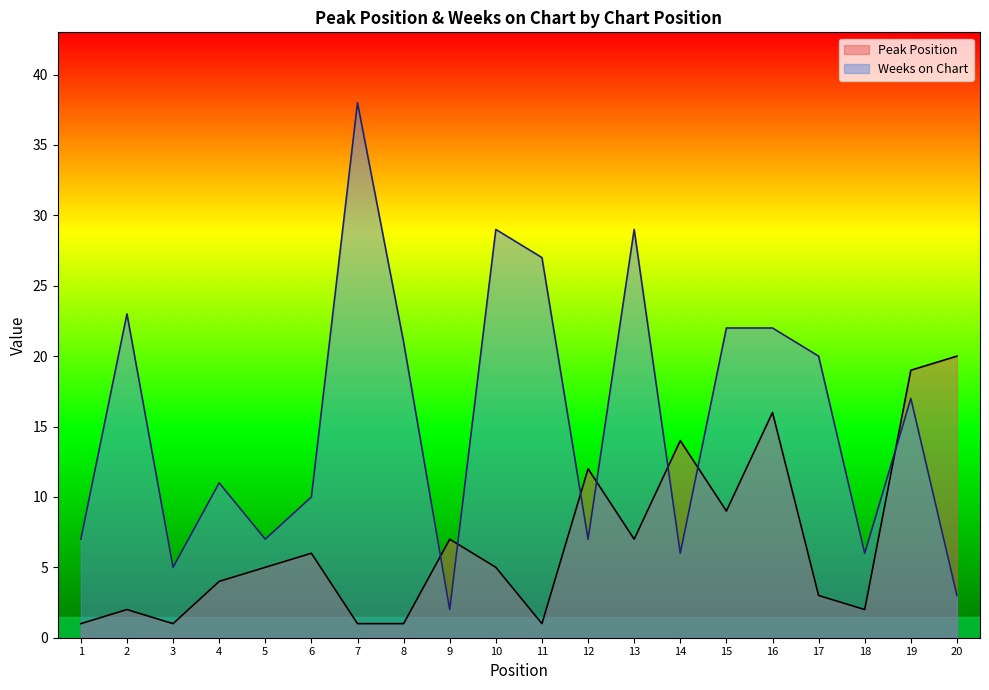

How many values in the Weeks on Chart series exceed 17?

9